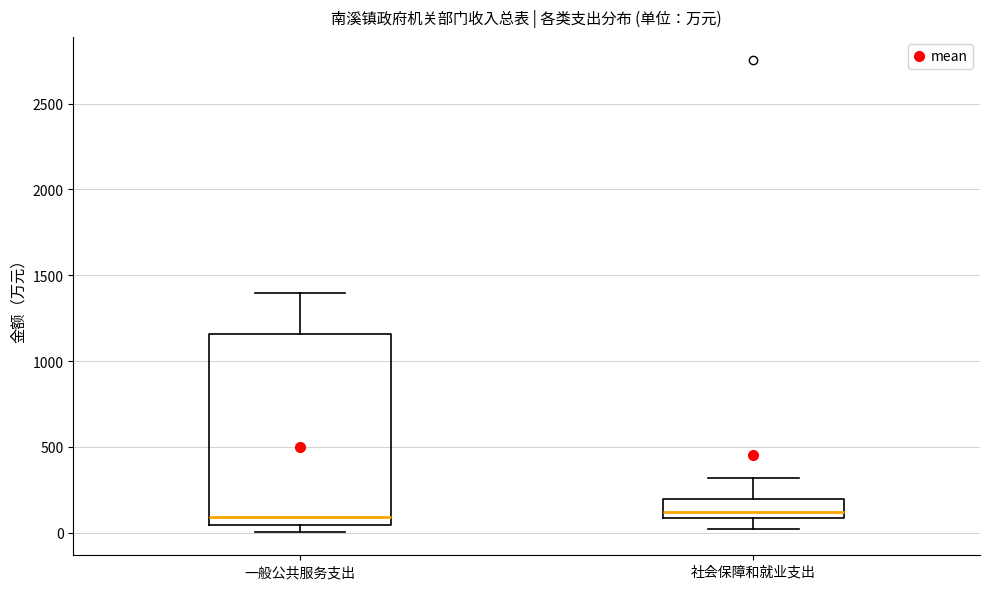

Where does the lower whisker of the box for 社会保障和就业支出 end on the y-axis? The values are not printed on the chart, so give them approximately, as read against the axis.

0